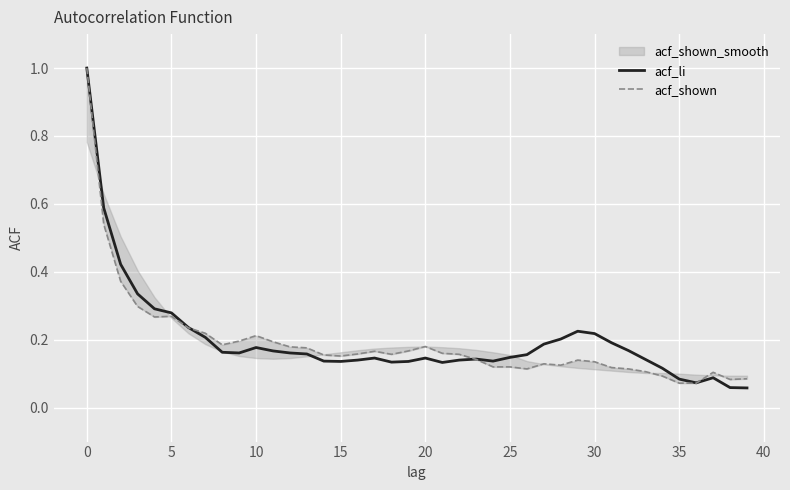

What is the value of the acf_li point at the 18th from the left?

0.1